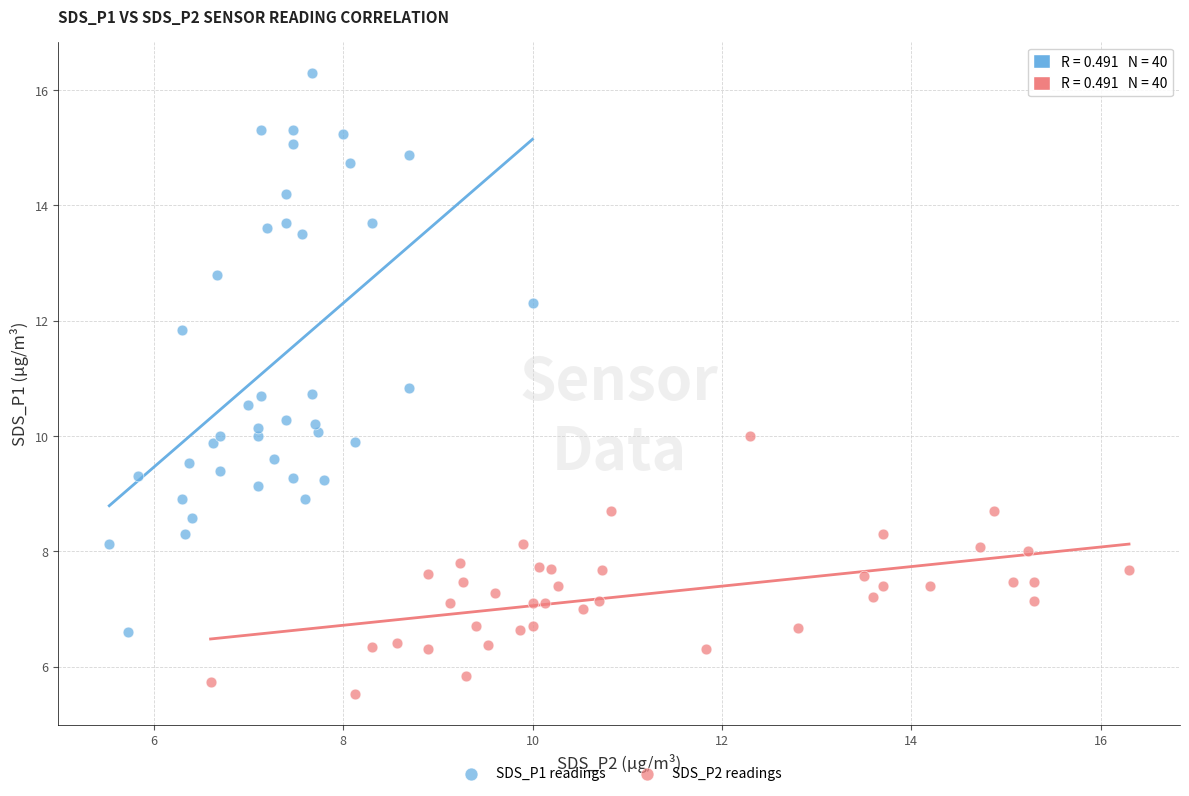

Which series has the widest spread of Y values?

SDS_P1 readings